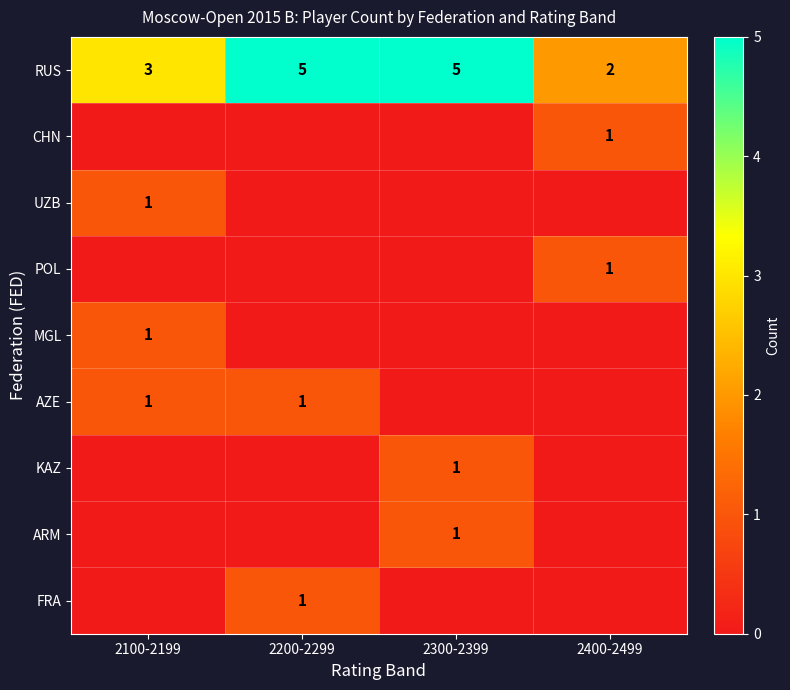

Is it true that UZB equals 1 at 2100-2199?

True